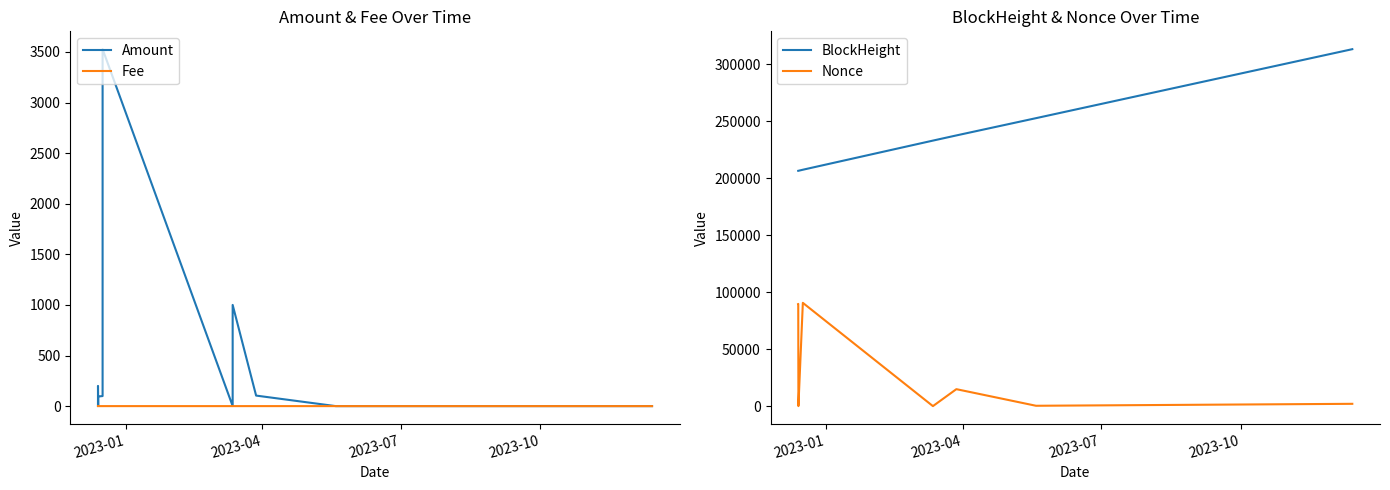

What is the minimum value for BlockHeight?

206563